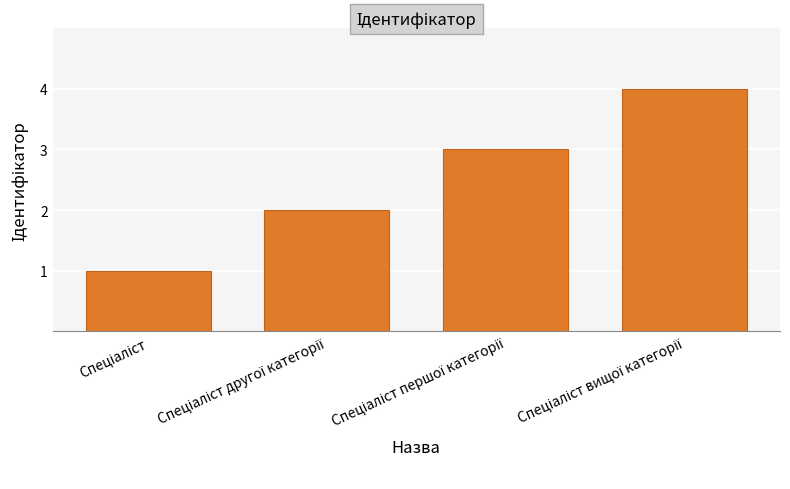

What is the minimum value shown in the chart?

1